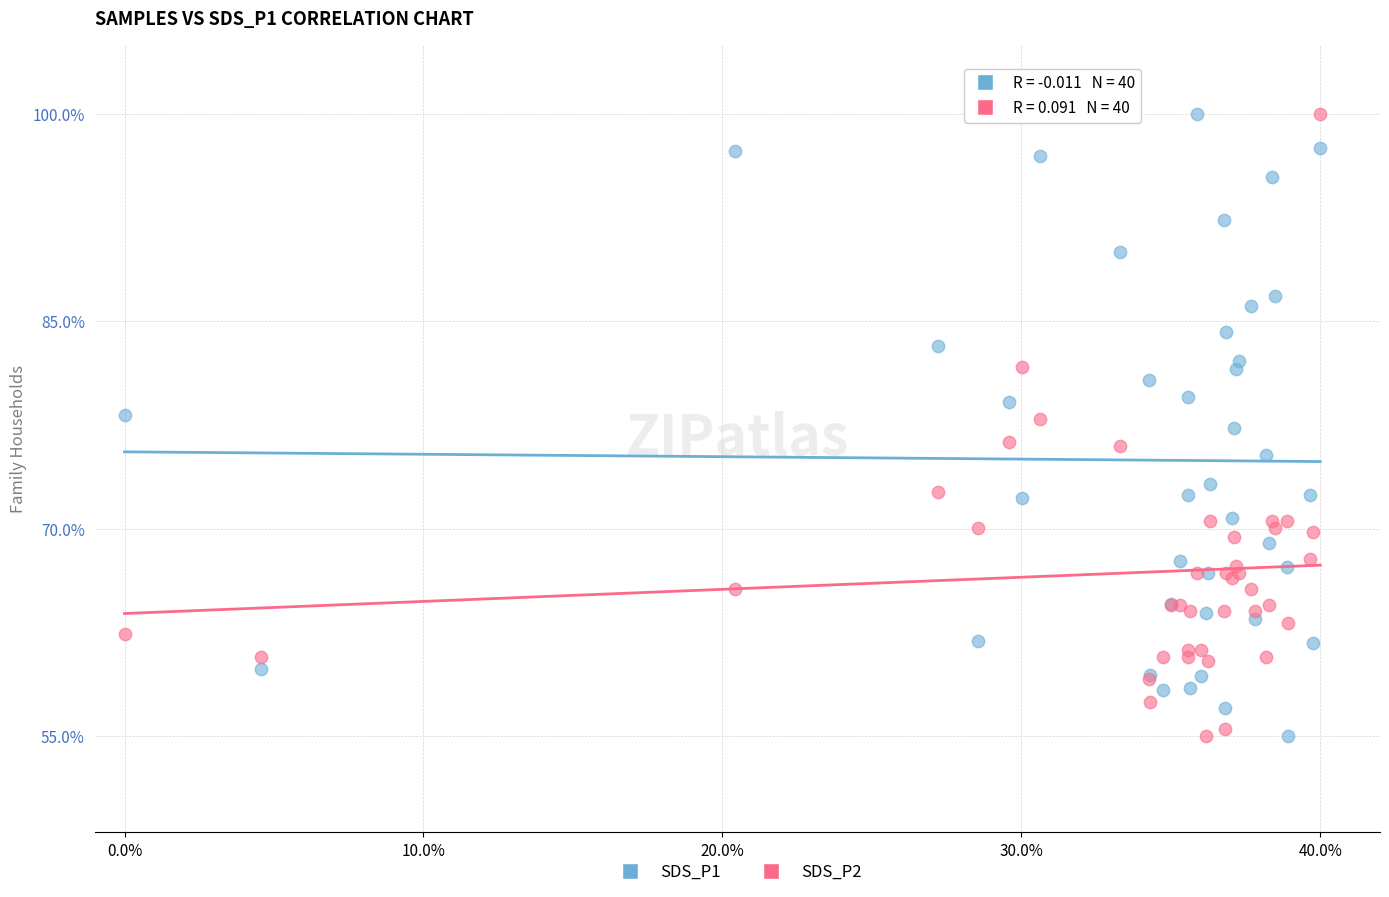

What is the X range (max minus min) for the scatter plot?

0.4